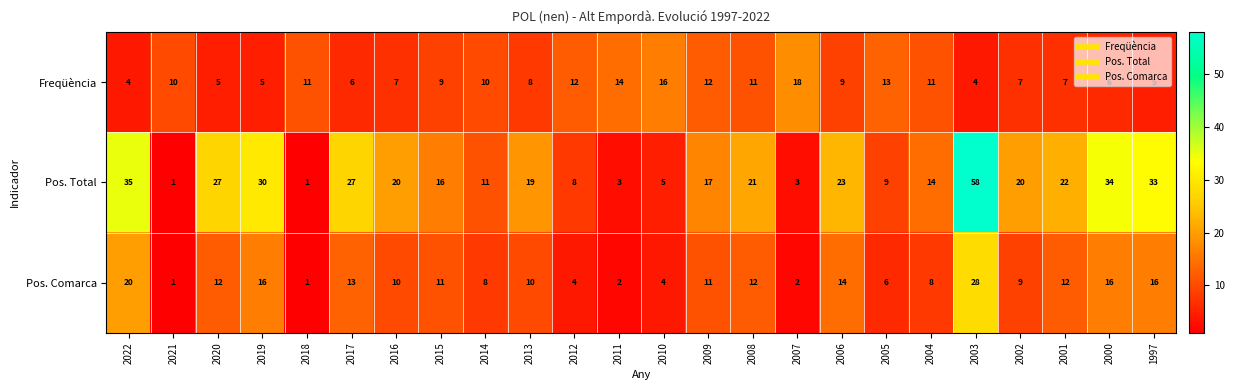

What is the difference between the maximum and minimum values in the Pos. Total series?

57